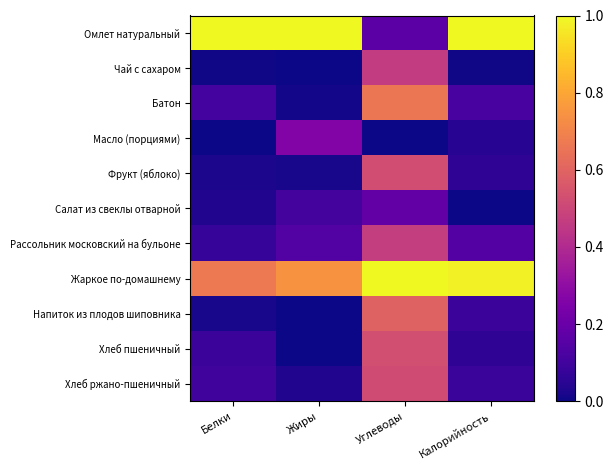

Reading left to right, transcribe all the data shown in this chart.

Омлет натуральный: Белки=1.0	Жиры=1.0	Углеводы=0.2	Калорийность=1.0
Чай с сахаром: Белки=0.0	Жиры=0.0	Углеводы=0.5	Калорийность=0.0
Батон: Белки=0.1	Жиры=0.0	Углеводы=0.7	Калорийность=0.1
Масло (порциями): Белки=0.0	Жиры=0.3	Углеводы=0.0	Калорийность=0.0
Фрукт (яблоко): Белки=0.0	Жиры=0.0	Углеводы=0.5	Калорийность=0.1
Салат из свеклы отварной: Белки=0.0	Жиры=0.1	Углеводы=0.2	Калорийность=0.0
Рассольник московский на бульоне: Белки=0.1	Жиры=0.1	Углеводы=0.5	Калорийность=0.1
Жаркое по-домашнему: Белки=0.7	Жиры=0.7	Углеводы=1.0	Калорийность=1.0
Напиток из плодов шиповника: Белки=0.0	Жиры=0.0	Углеводы=0.6	Калорийность=0.1
Хлеб пшеничный: Белки=0.1	Жиры=0.0	Углеводы=0.5	Калорийность=0.1
Хлеб ржано-пшеничный: Белки=0.1	Жиры=0.0	Углеводы=0.5	Калорийность=0.1